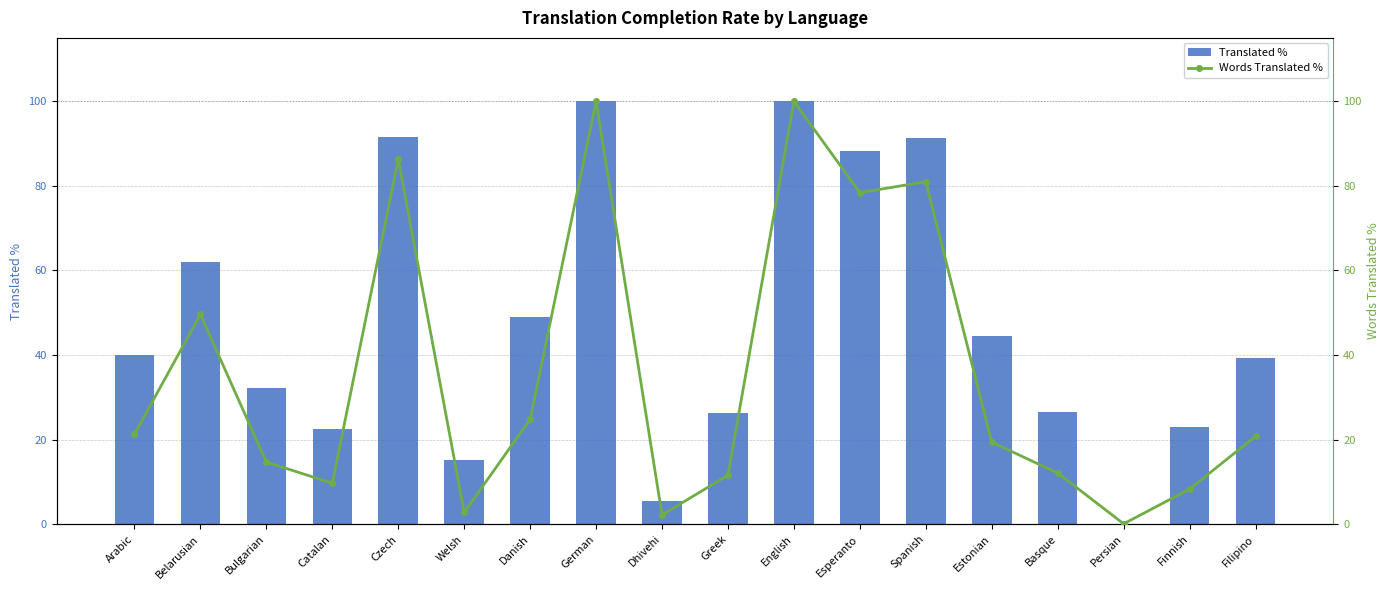

What is the smallest value displayed?

0.1